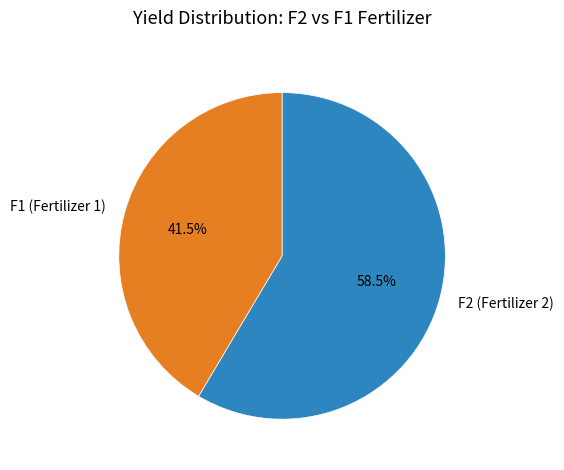

What is the majority slice?

F2 (Fertilizer 2)